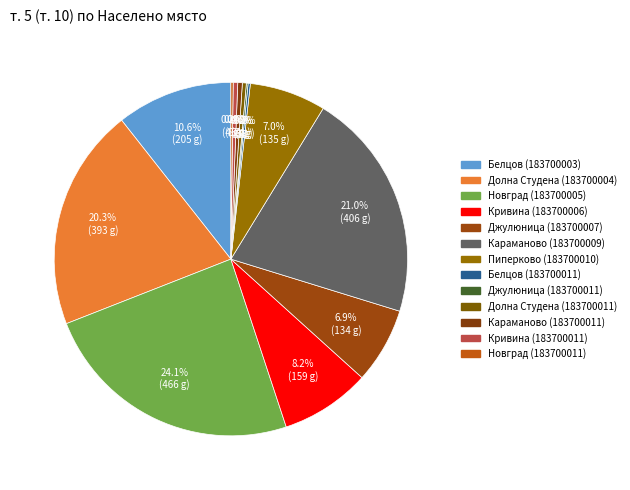

What is the change in value from Белцов (183700011) to Караманово (183700011)?

+4